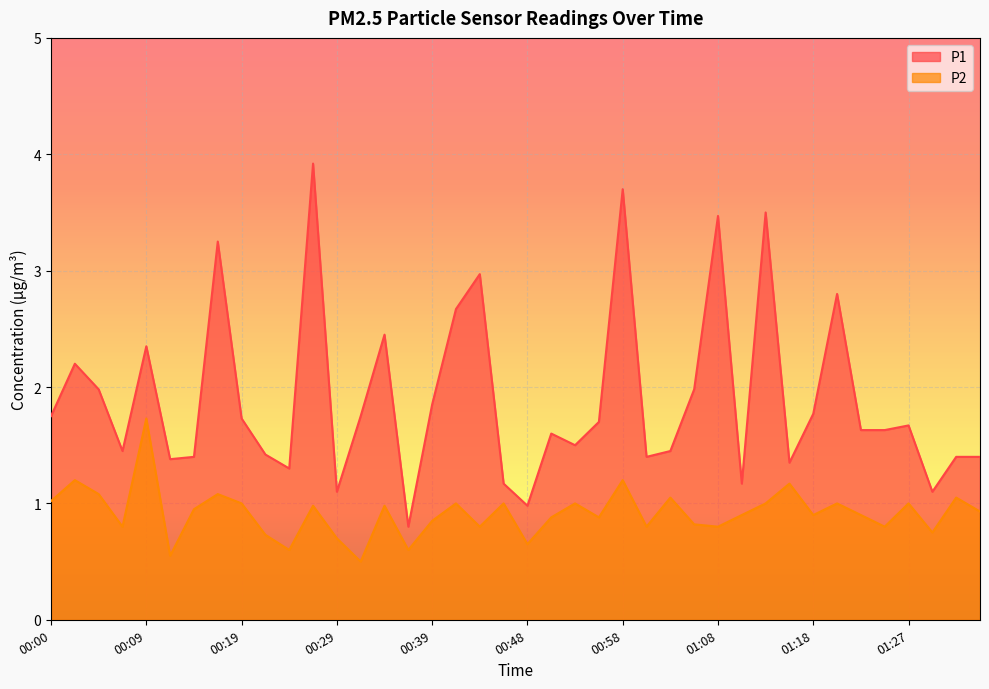

At which label is P2 closest to 1?

00:19